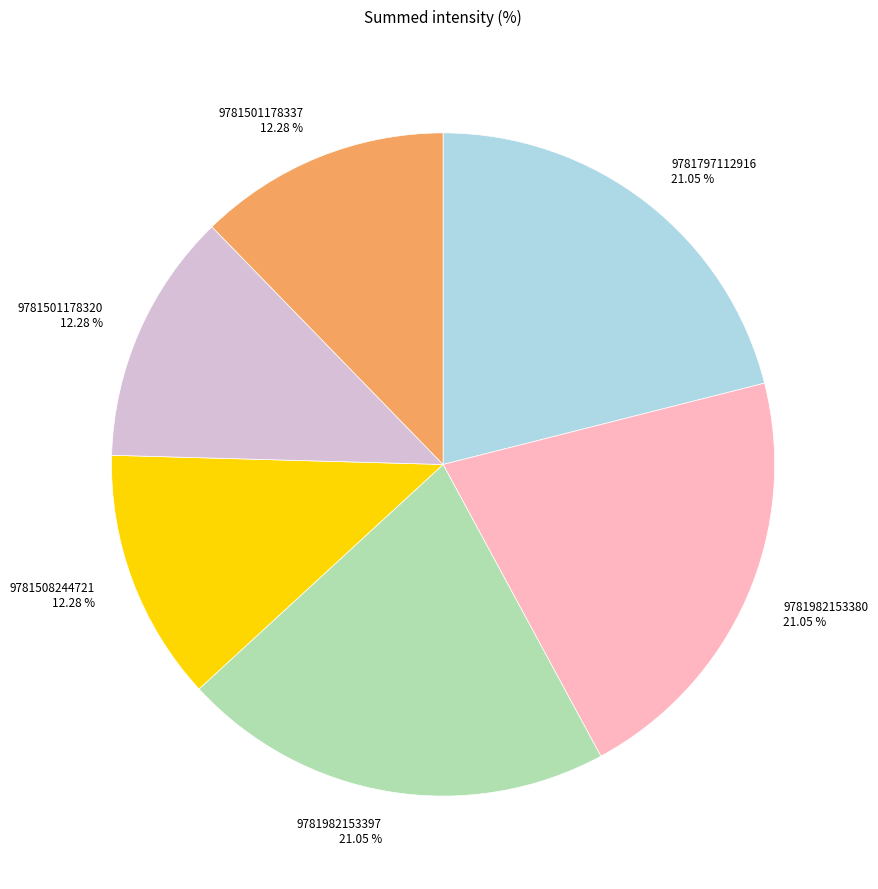

How many slices are in this pie chart?

6